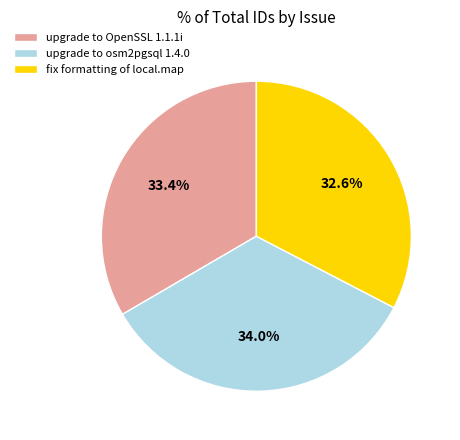

Rank the categories by value from highest to lowest.

upgrade to osm2pgsql 1.4.0, upgrade to OpenSSL 1.1.1i, fix formatting of local.map